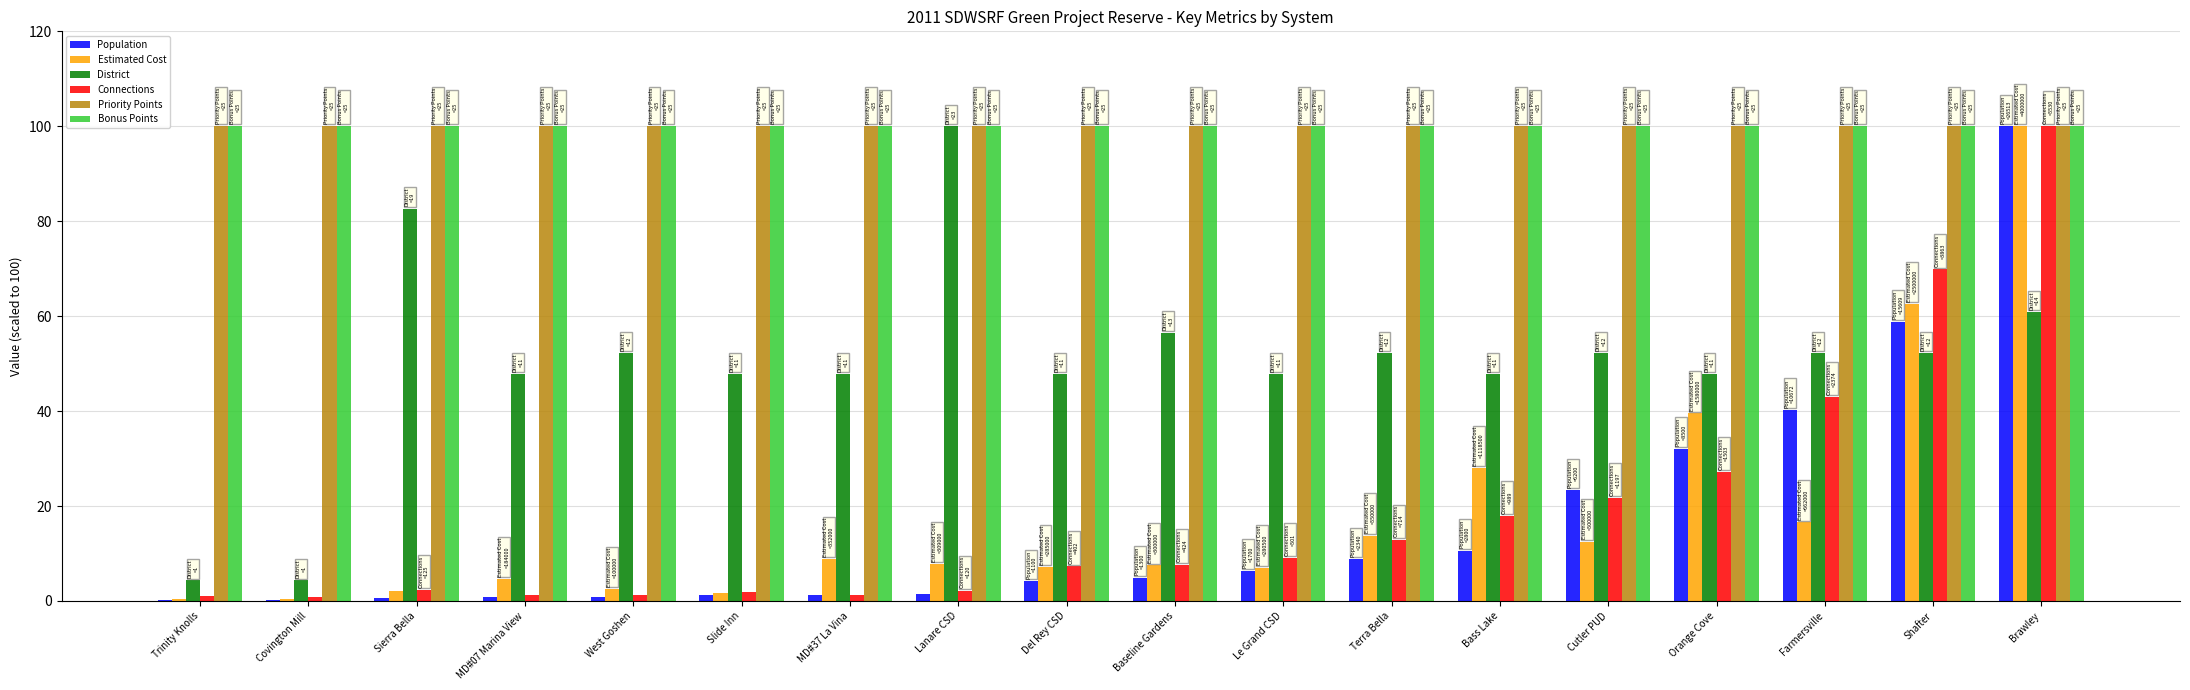

The Priority Points series shows 100.0 at West Goshen. True or false?

True